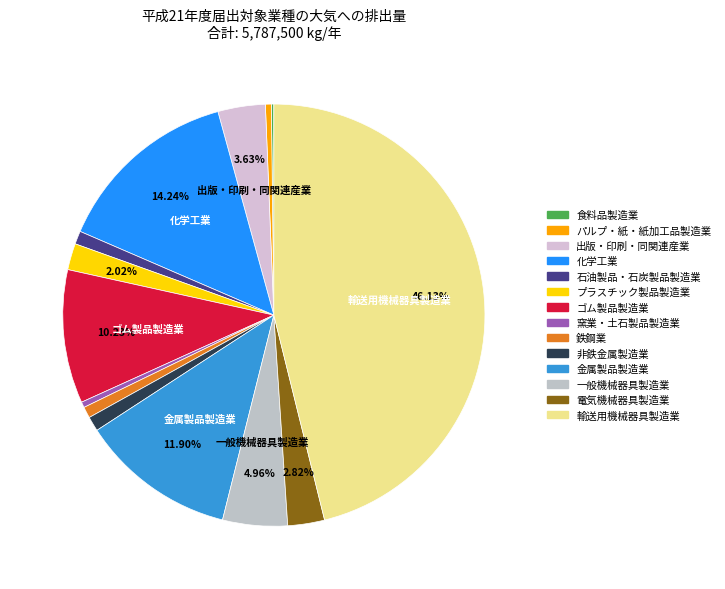

Rank the categories by value from highest to lowest.

輸送用機械器具製造業, 化学工業, 金属製品製造業, ゴム製品製造業, 一般機械器具製造業, 出版・印刷・同関連産業, 電気機械器具製造業, プラスチック製品製造業, 非鉄金属製造業, 石油製品・石炭製品製造業, 鉄鋼業, パルプ・紙・紙加工品製造業, 窯業・土石製品製造業, 食料品製造業